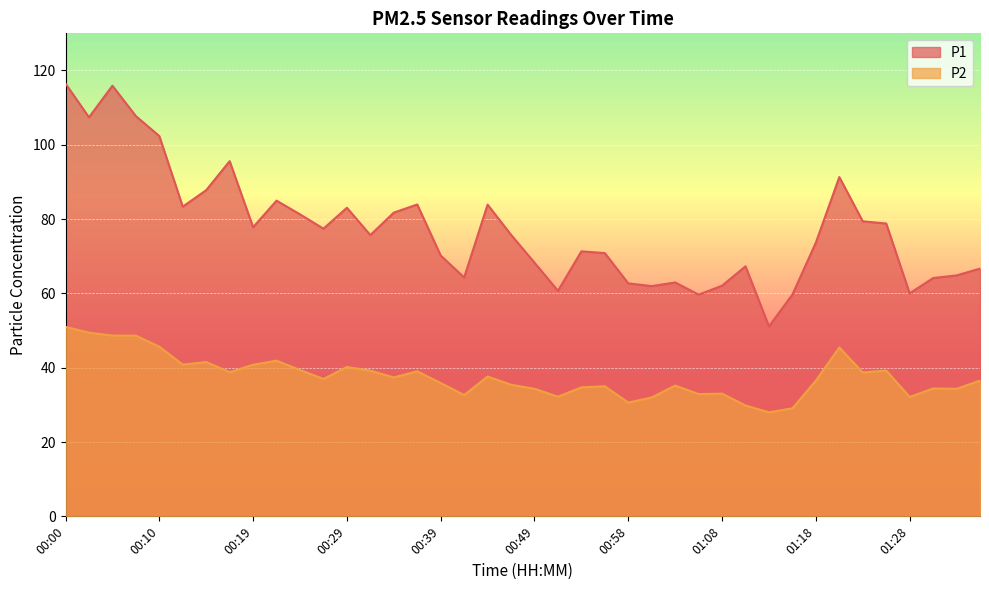

Between 01:33 and 00:17, which is larger?

00:17